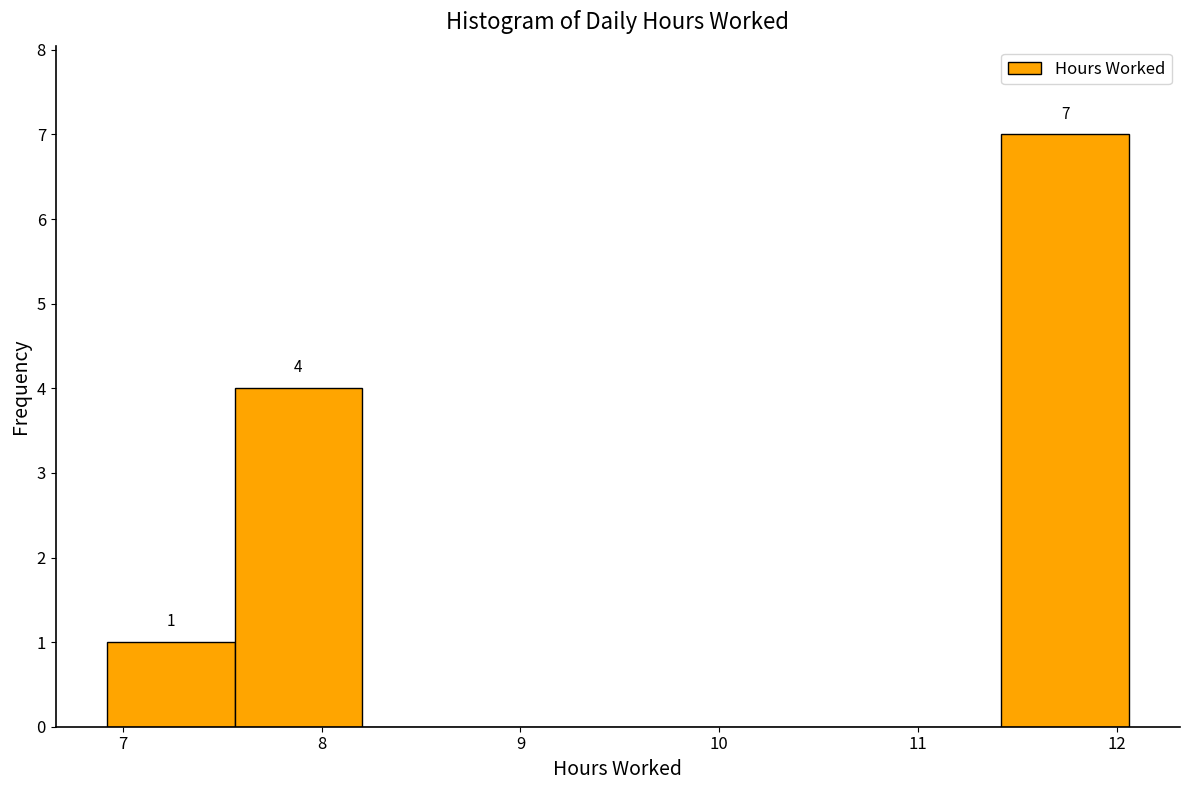

Over which range of the x-axis is the bar tallest?

11.4 to 12.1